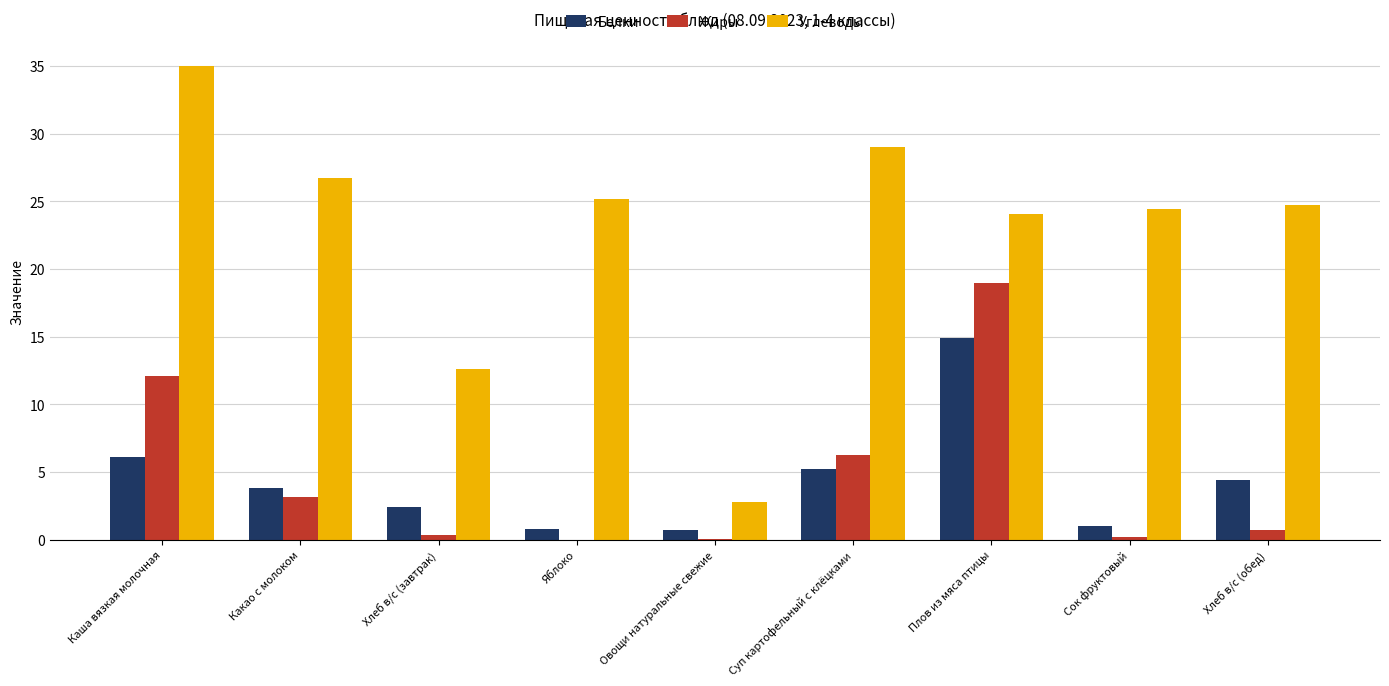

What is the maximum value shown in the chart?

35.0